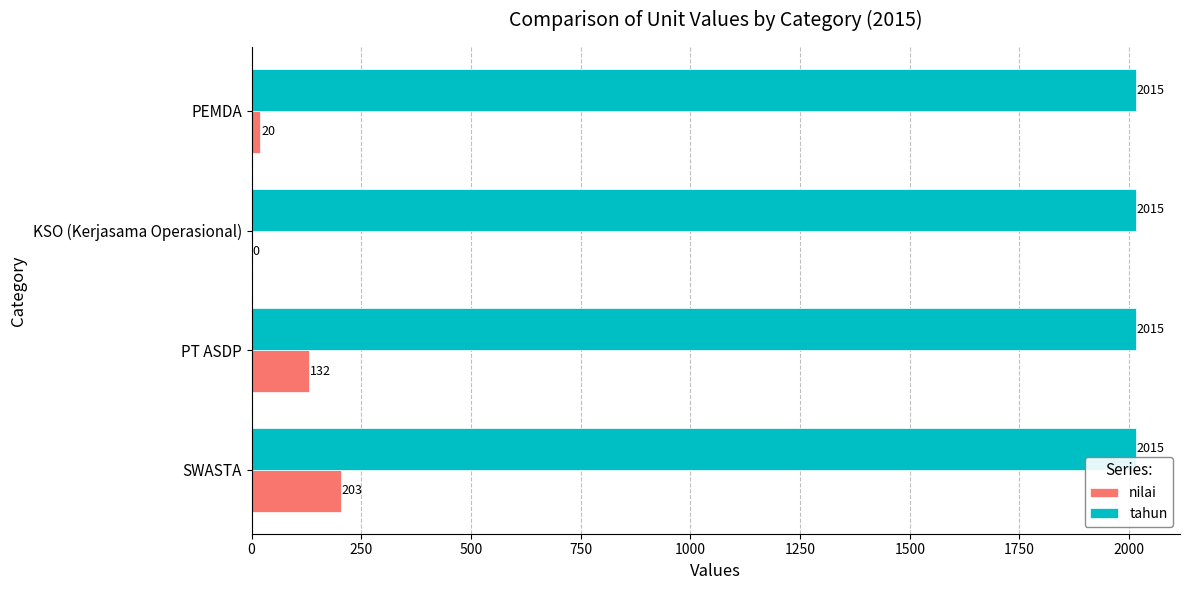

What is the maximum value shown in the chart?

2015